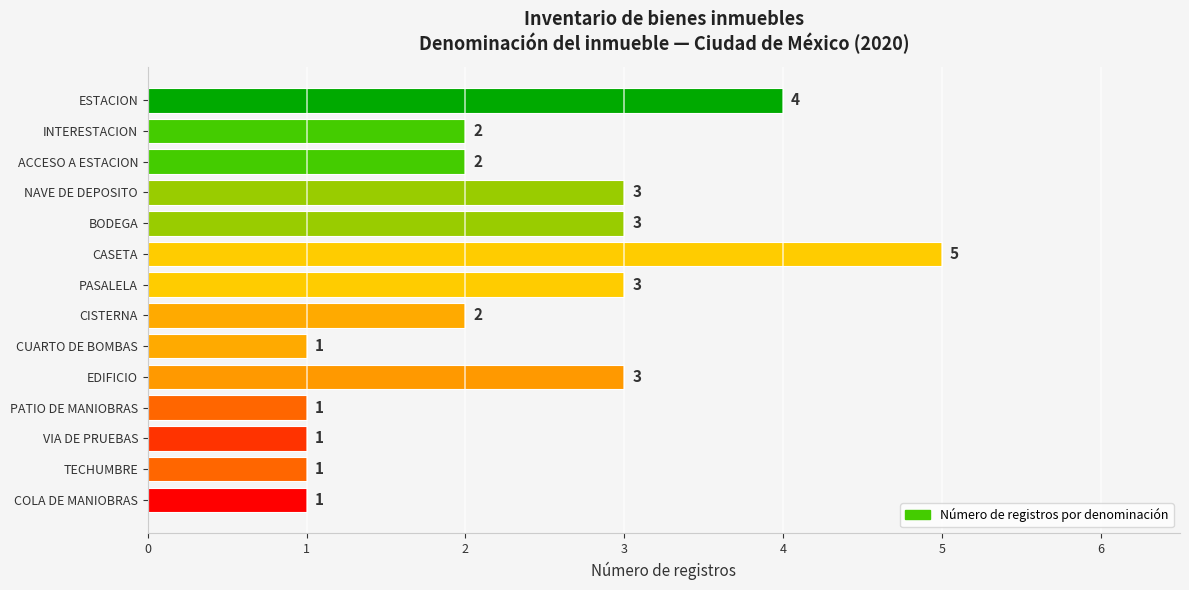

What is the difference between the maximum and minimum values?

4